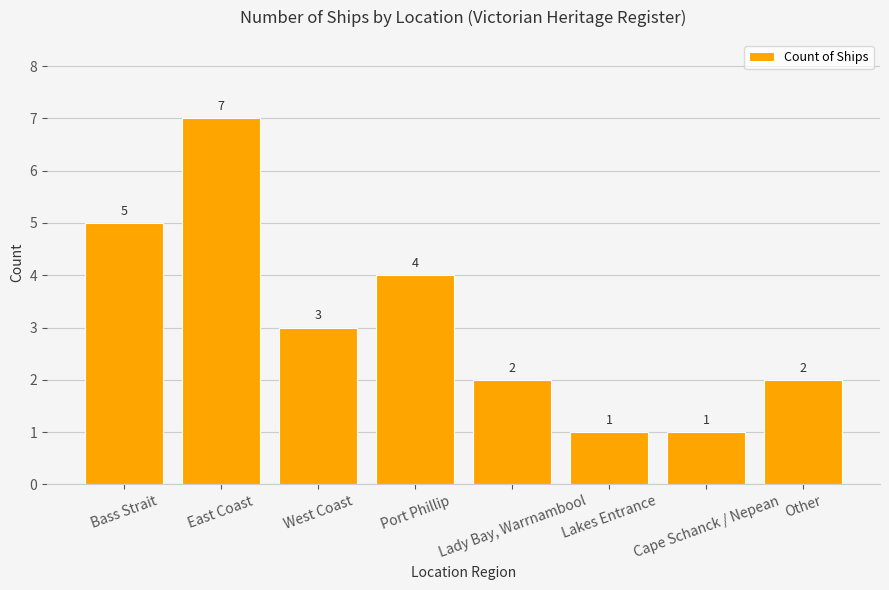

Count the values in the range 2 to 5.

5